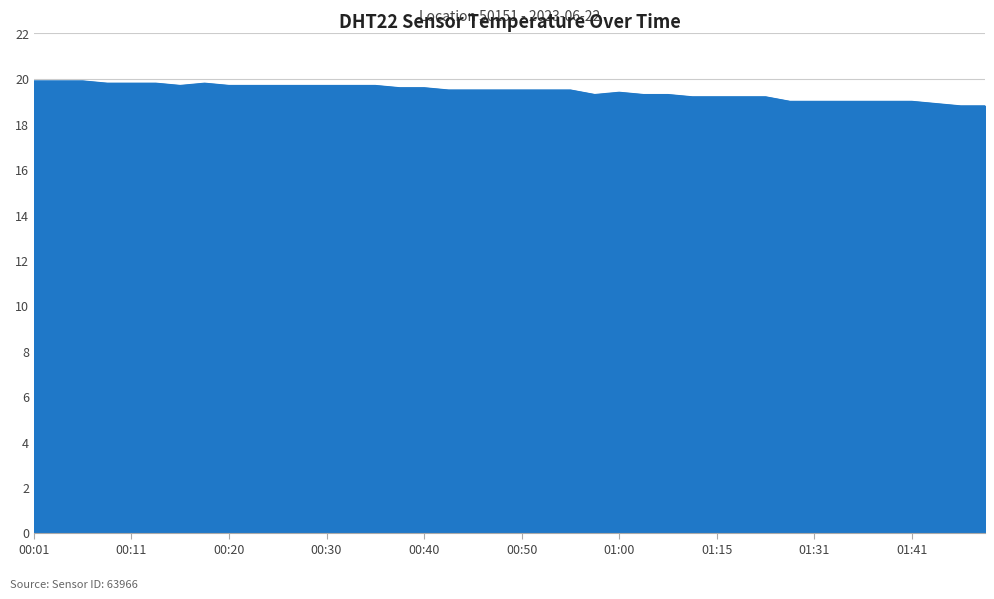

What is the greatest value displayed?

19.9